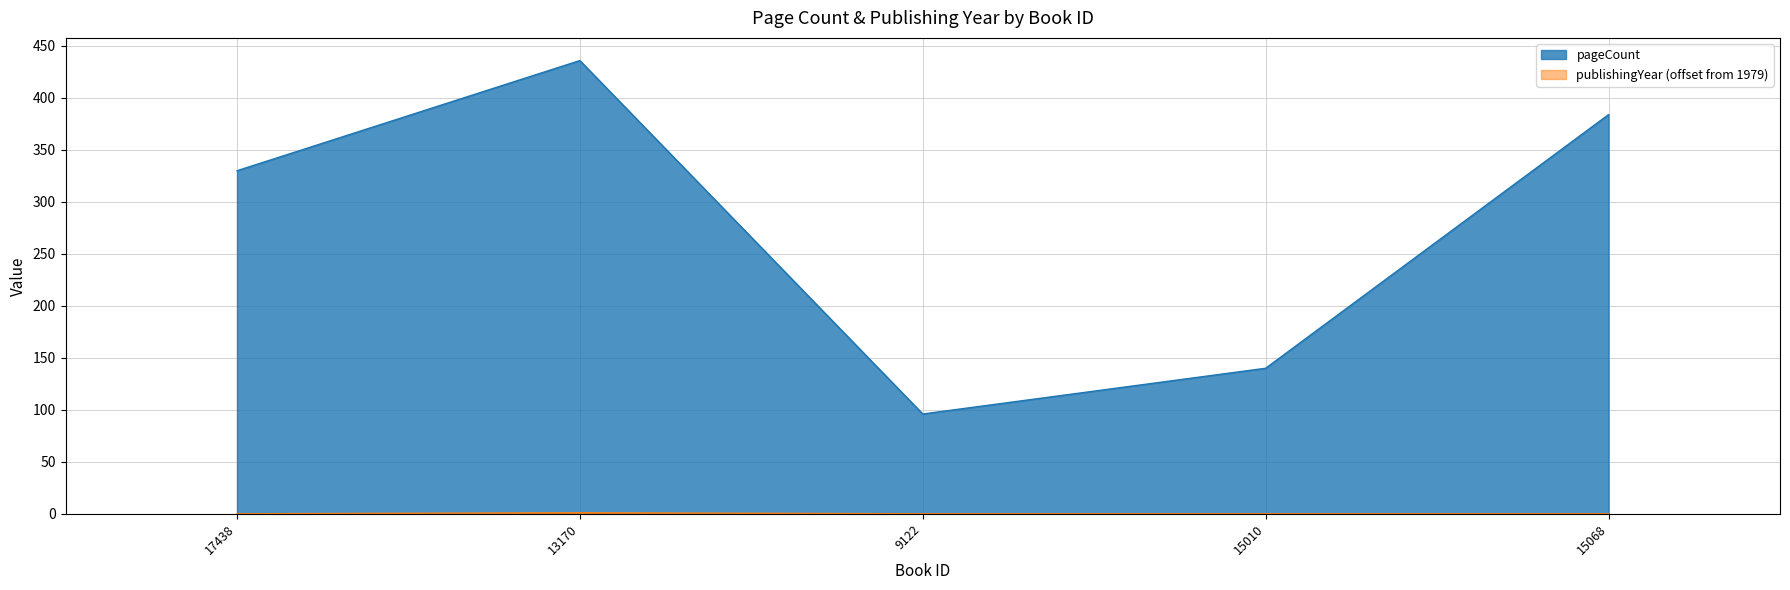

Reading left to right, list all the values displayed in this chart.

pageCount: 330	436	96	140	384
publishingYear: 0	1	0	0	0